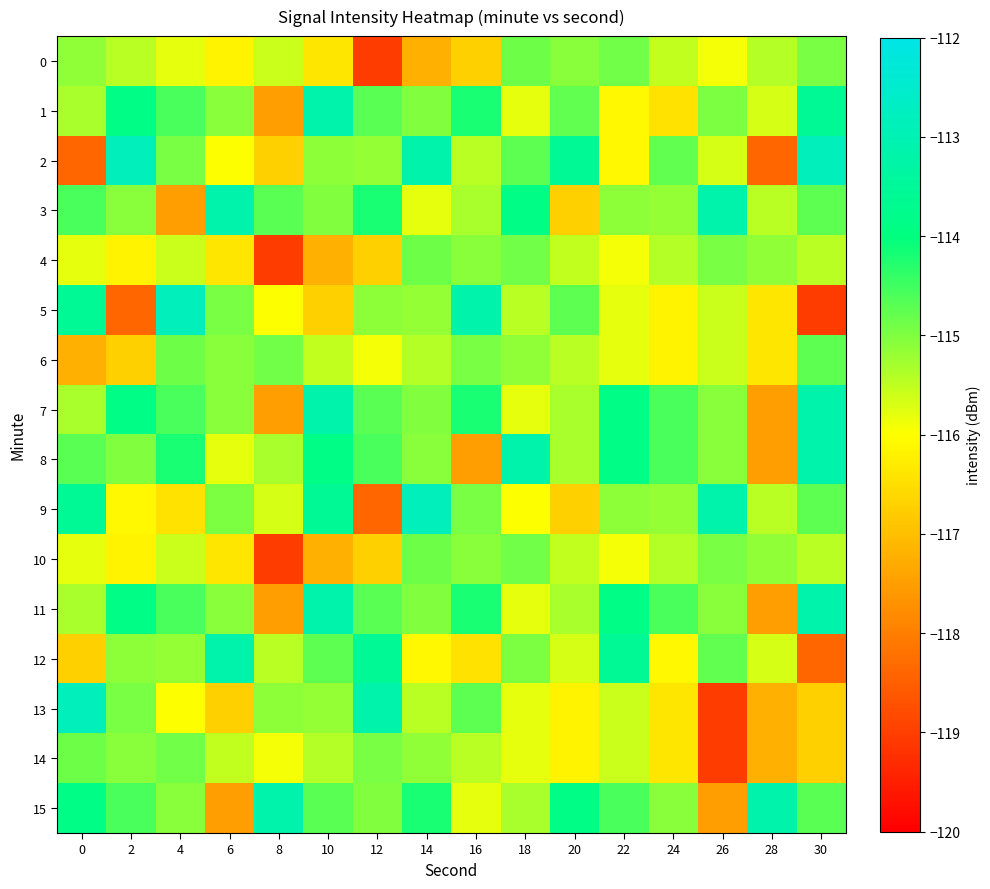

Which series has the largest total across all categories?

15